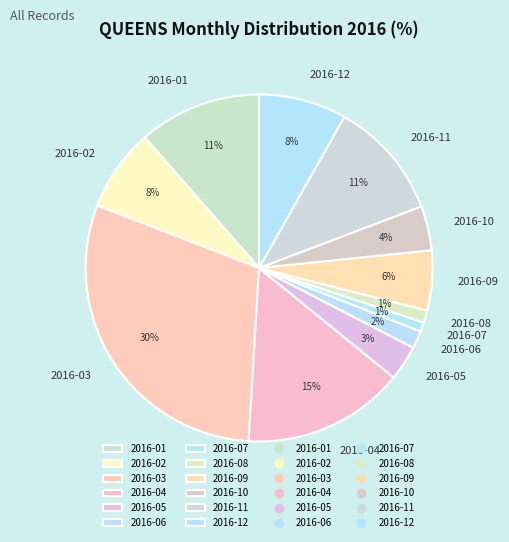

To the nearest percent, what percentage of the pie is 2016-04?

15%